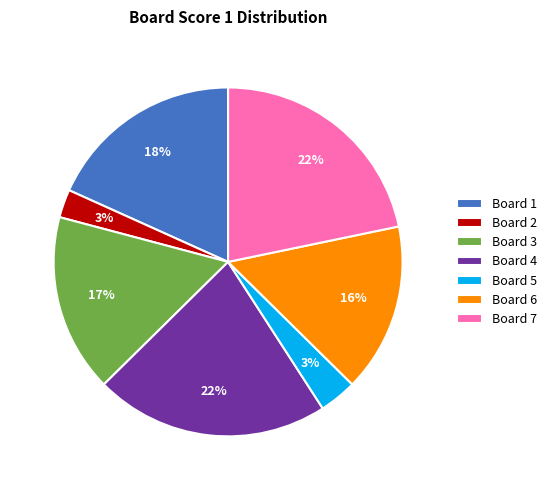

True or false: Board 3 accounts for 17% of the total.

True